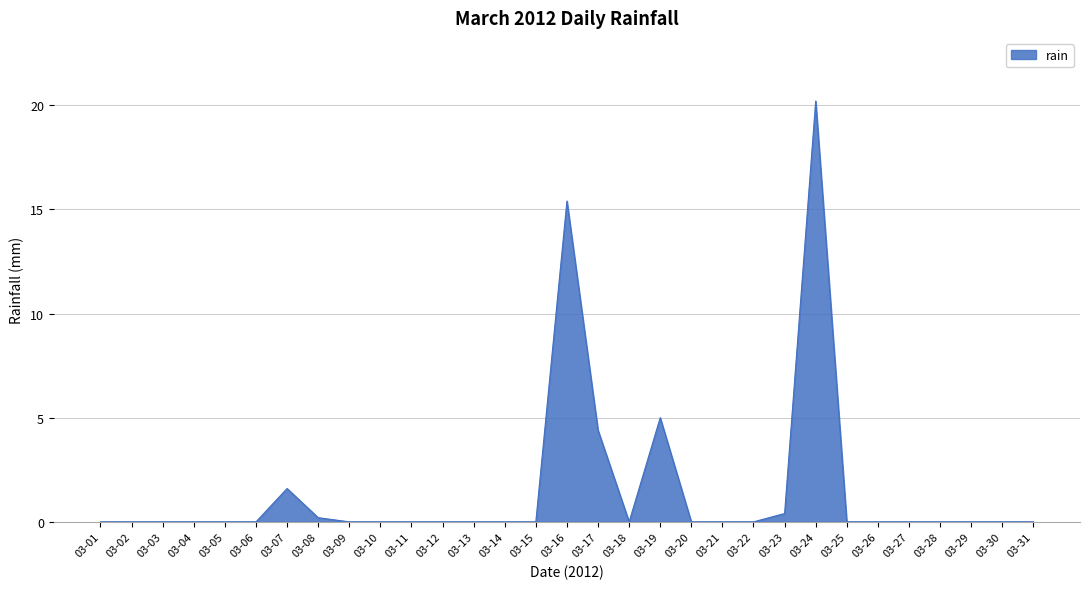

Which has a higher value, 03-15 or 03-24?

03-24